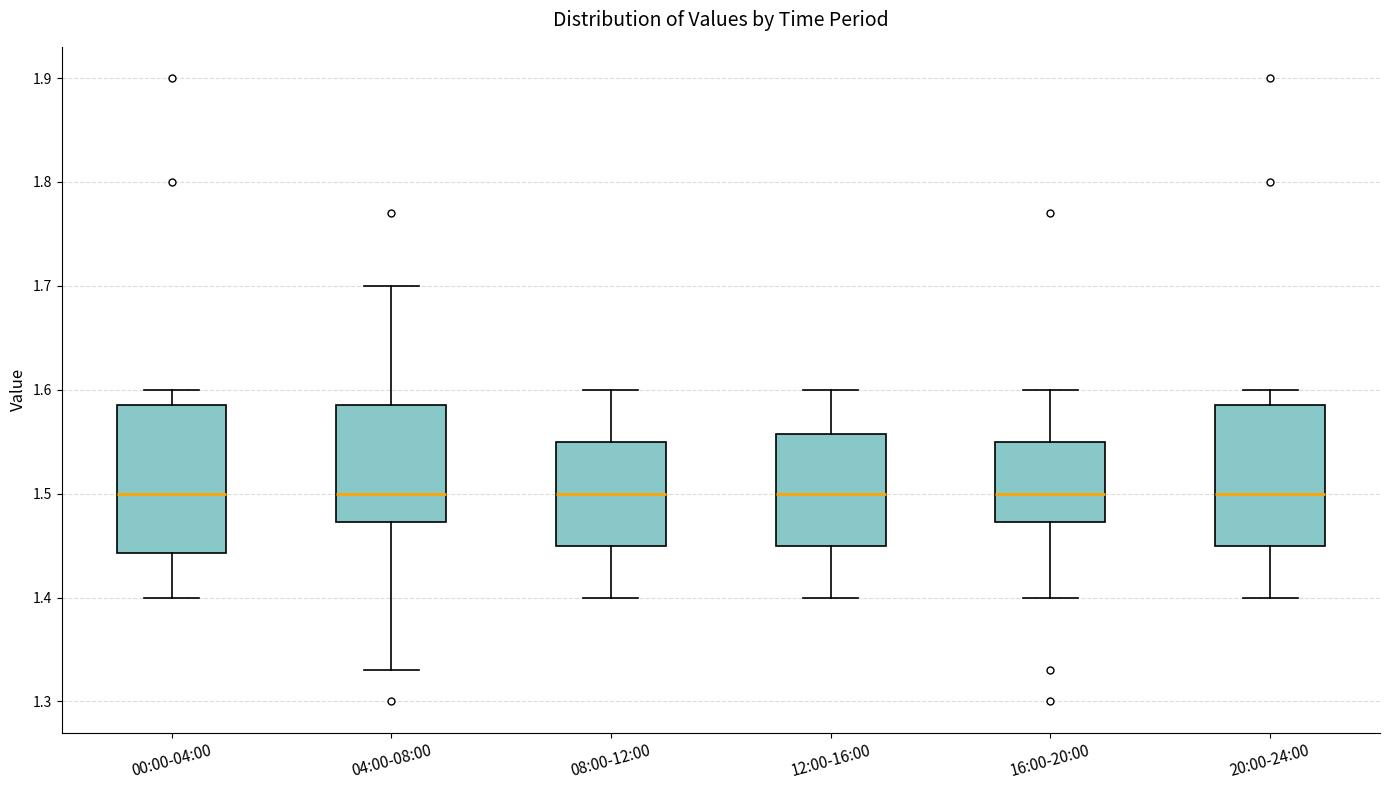

Reading left to right, transcribe this box plot: for each box, give where its median line is, the range the box spans, and where its two whiskers end, as read against the y-axis. The values are not printed on the chart, so give them approximately, as read against the axis.

00:00-04:00: median 1.50, box 1.44 to 1.59, whiskers 1.40 to 1.60
04:00-08:00: median 1.50, box 1.47 to 1.59, whiskers 1.33 to 1.70
08:00-12:00: median 1.50, box 1.45 to 1.55, whiskers 1.40 to 1.60
12:00-16:00: median 1.50, box 1.45 to 1.56, whiskers 1.40 to 1.60
16:00-20:00: median 1.50, box 1.47 to 1.55, whiskers 1.40 to 1.60
20:00-24:00: median 1.50, box 1.45 to 1.59, whiskers 1.40 to 1.60